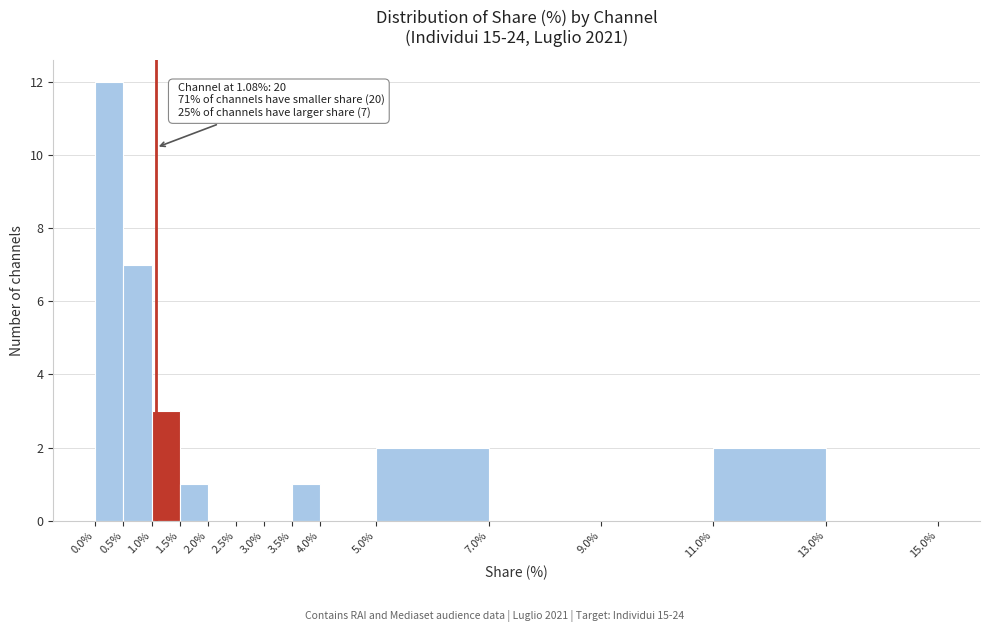

Over which range of the x-axis is the bar tallest?

0.0% to 0.5%